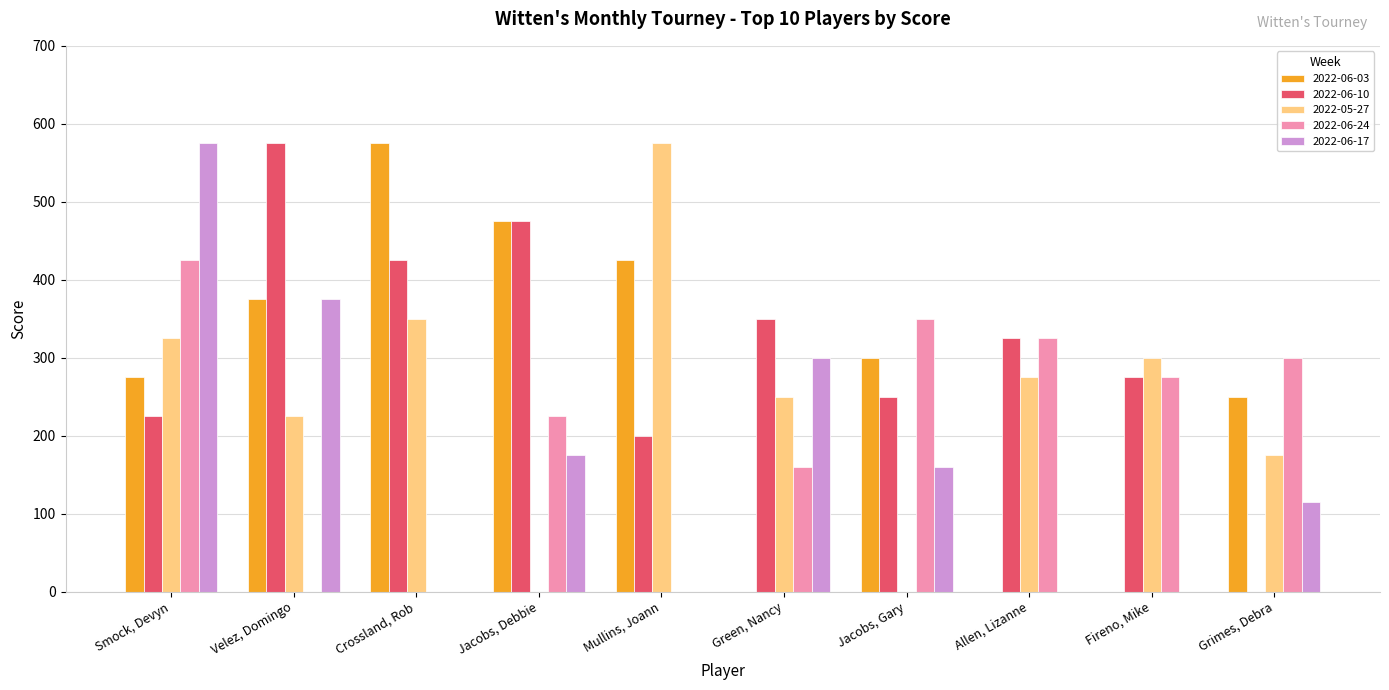

At which label does 2022-06-03 reach its peak?

Crossland, Rob